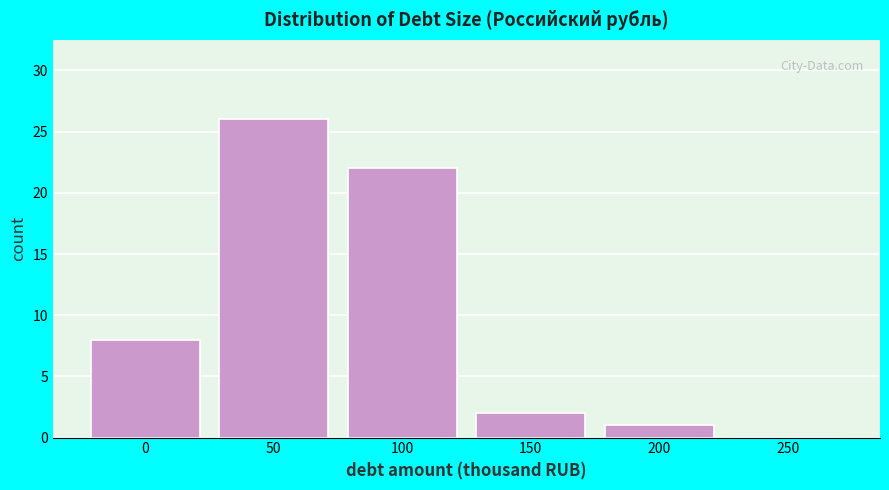

Reading right to left, list all the values displayed in this chart.

250=0	200=1	150=2	100=22	50=26	0=8